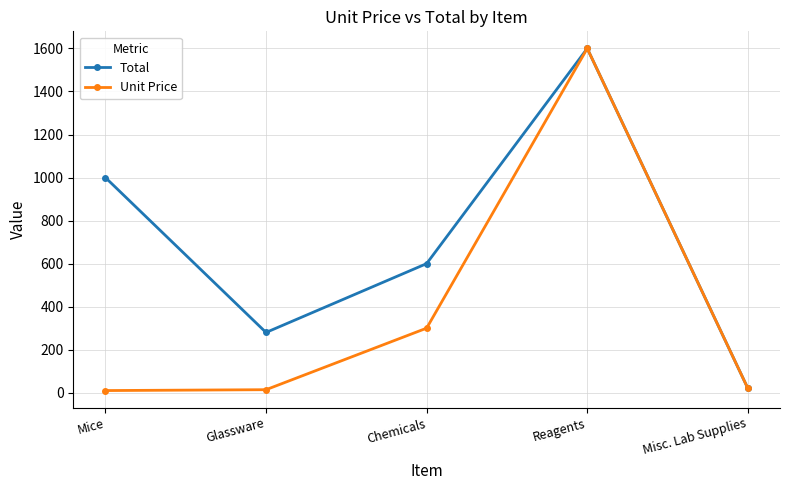

At which category is the sum across all series the highest?

Reagents